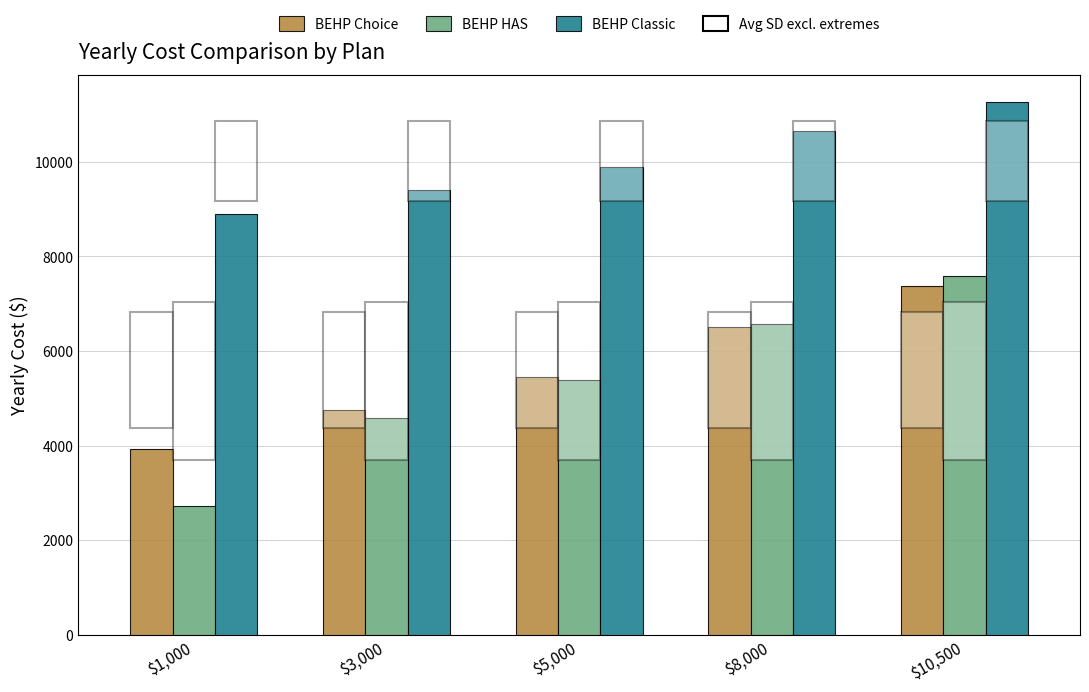

Reading left to right, what are all the values shown in this chart?

BEHP Choice: 3922.4	4752.4	5452.4	6502.4	7377.4
BEHP HAS: 2725.4	4575.4	5375.4	6575.4	7575.4
BEHP Classic: 8893.5	9393.5	9893.5	10643.5	11268.5